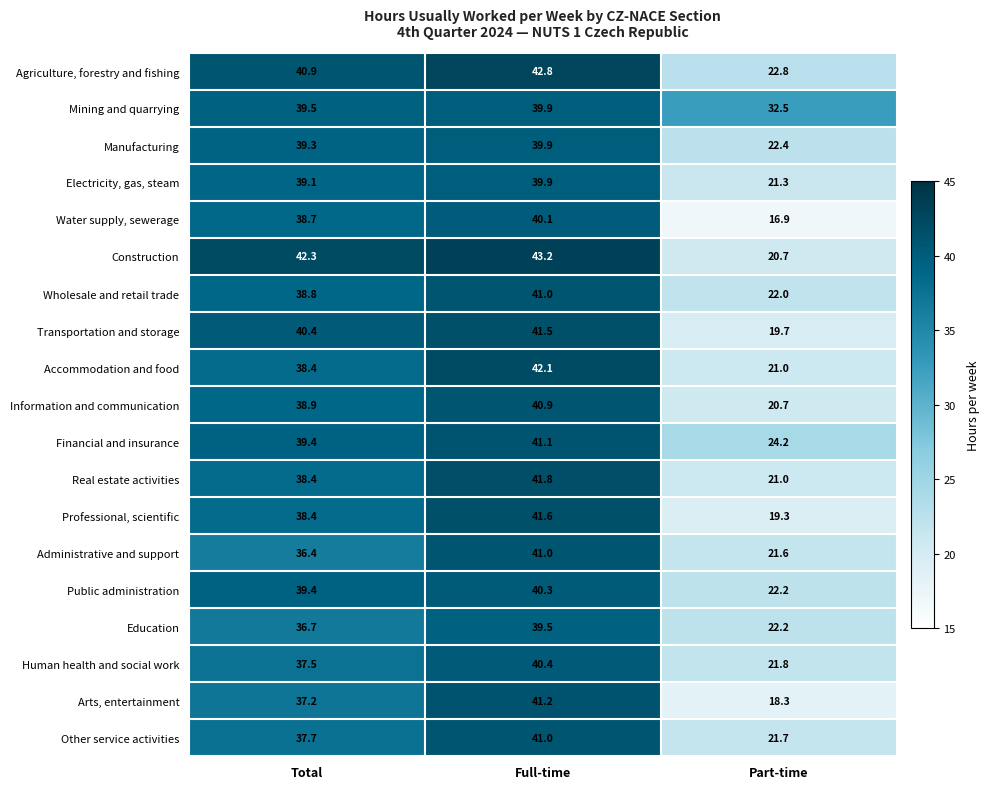

Which series has the widest spread of values?

Water supply, sewerage